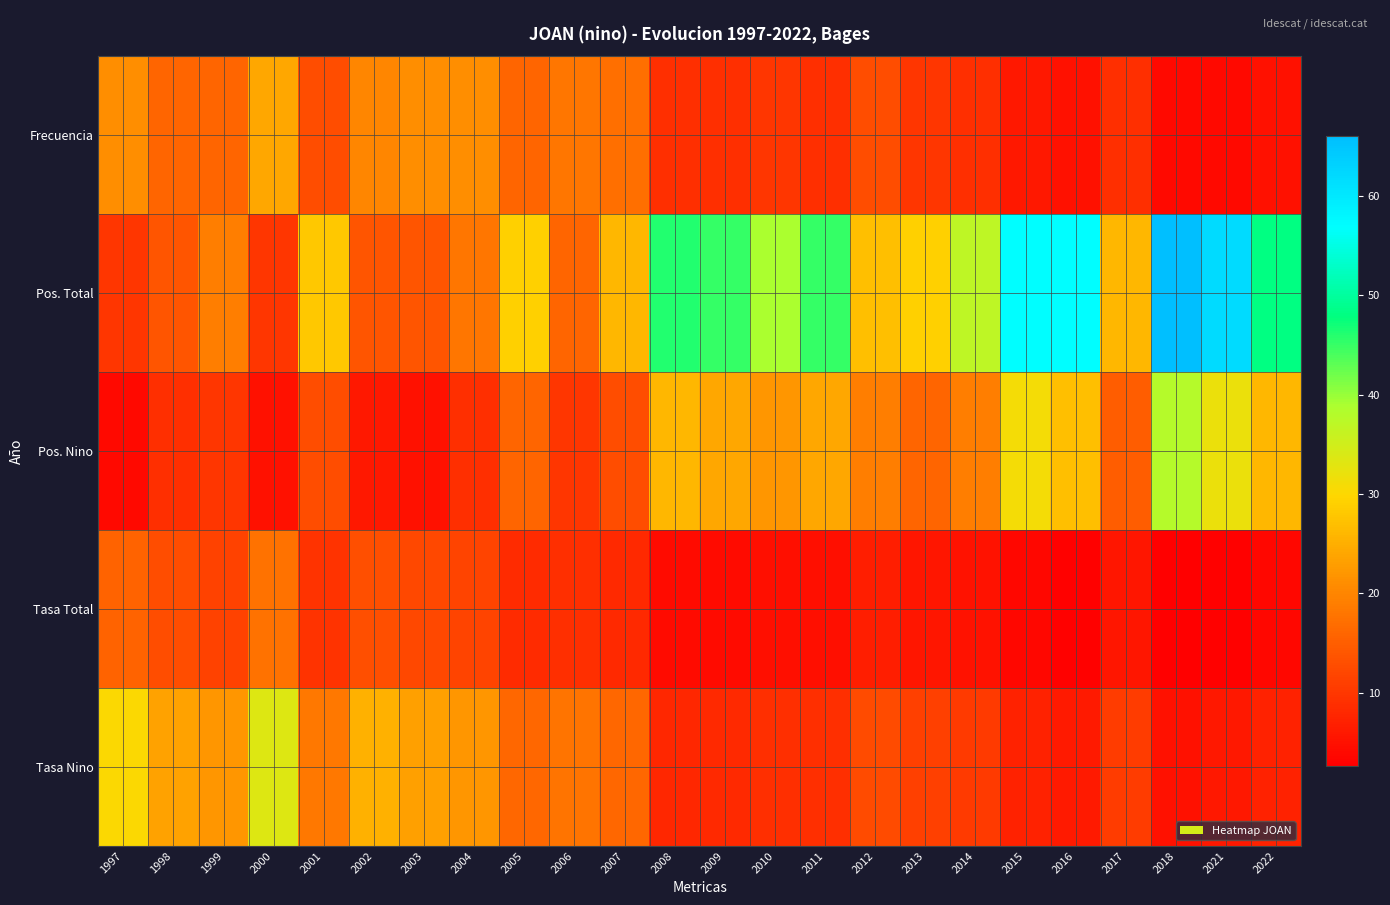

At 2004, list the series in order from largest to smallest.

Tasa Nino, Frecuencia, Pos. Total, Tasa Total, Pos. Nino